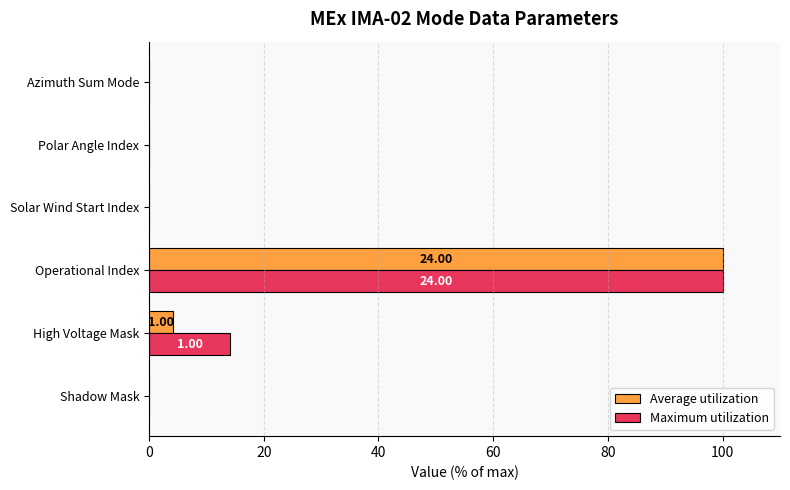

Between High Voltage Mask and Polar Angle Index, which series saw the biggest shift?

Maximum utilization